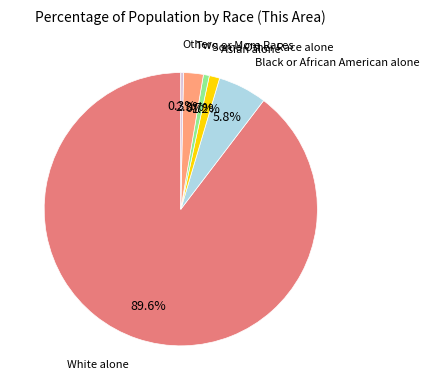

Is there a majority slice in this chart?

Yes